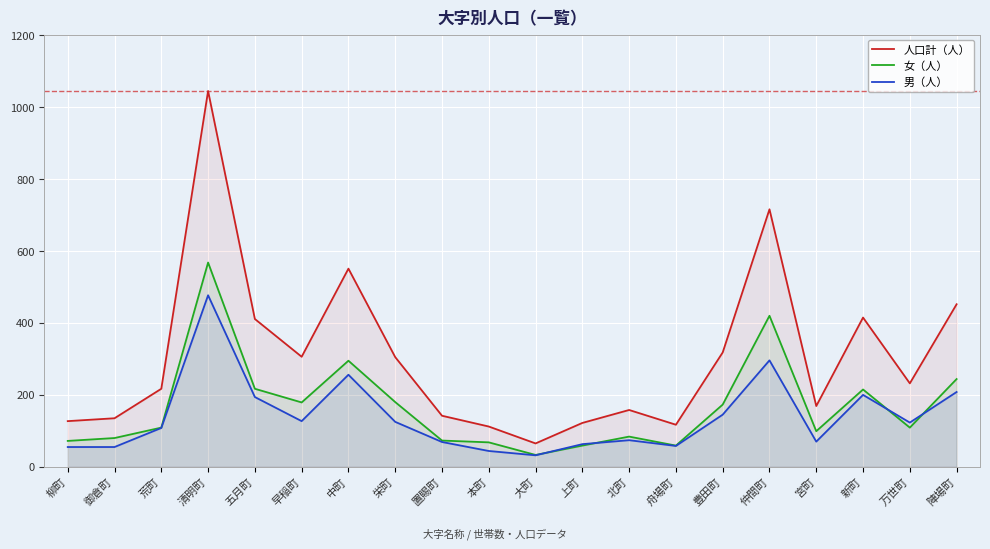

Reading right to left, list all the values displayed in this chart.

人口計（人）: 陣場町=452	万世町=232	新町=415	宮町=169	仲間町=716	豊田町=318	舟場町=117	北町=158	上町=122	大町=65	本町=112	置賜町=142	栄町=305	中町=551	早稲町=306	五月町=411	清明町=1045	荒町=217	御倉町=135	柳町=127
女（人）: 陣場町=244	万世町=109	新町=215	宮町=99	仲間町=420	豊田町=173	舟場町=59	北町=84	上町=59	大町=33	本町=68	置賜町=73	栄町=180	中町=295	早稲町=179	五月町=217	清明町=568	荒町=109	御倉町=80	柳町=72
男（人）: 陣場町=208	万世町=123	新町=200	宮町=70	仲間町=296	豊田町=145	舟場町=58	北町=74	上町=63	大町=32	本町=44	置賜町=69	栄町=125	中町=256	早稲町=127	五月町=194	清明町=477	荒町=108	御倉町=55	柳町=55